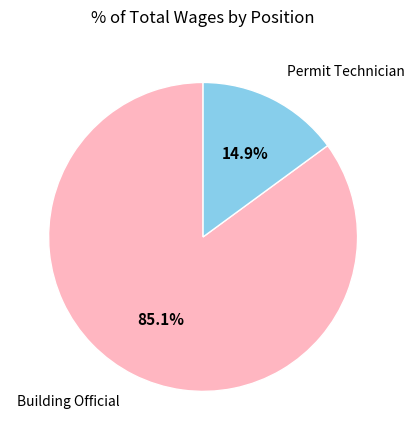

What is the ratio of the value at Building Official to the value at Permit Technician?

5.7